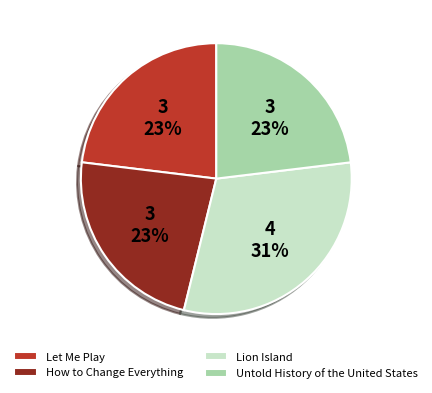

The How to Change Everything slice represents 23% of the pie. True or false?

True